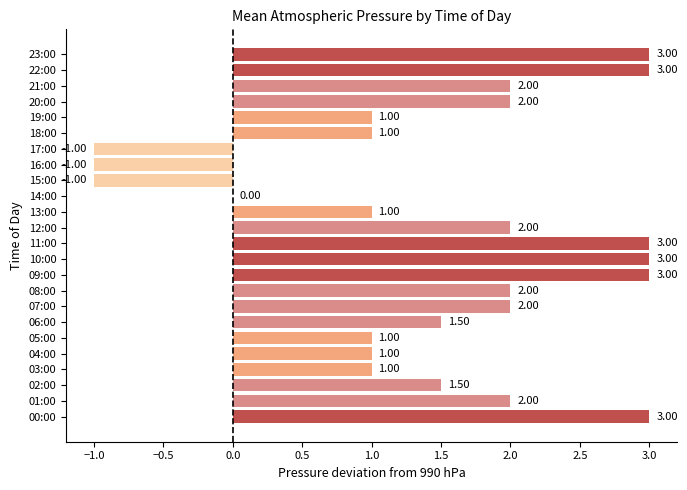

What is the maximum value shown in the chart?

3.0